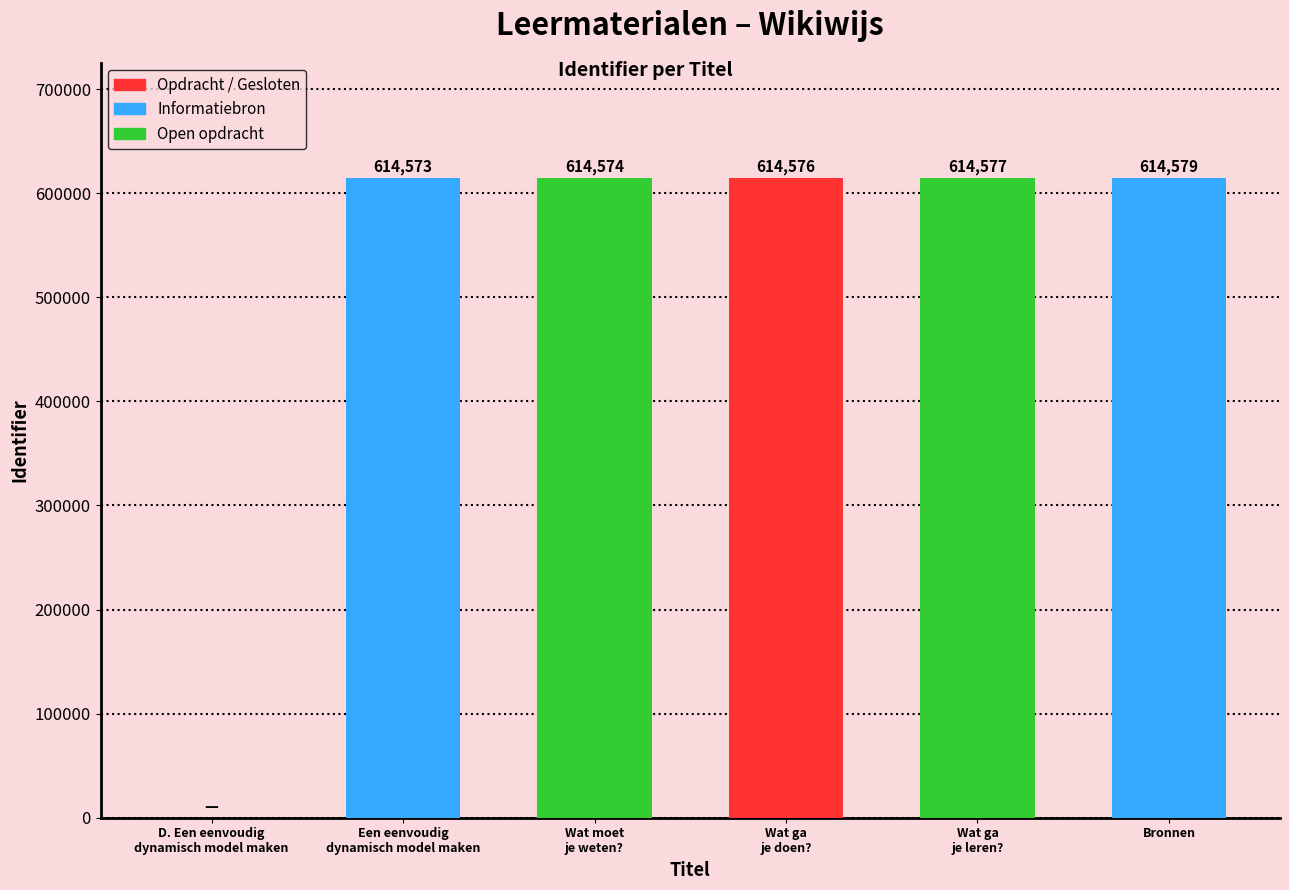

What is the sum of all values?

3072879